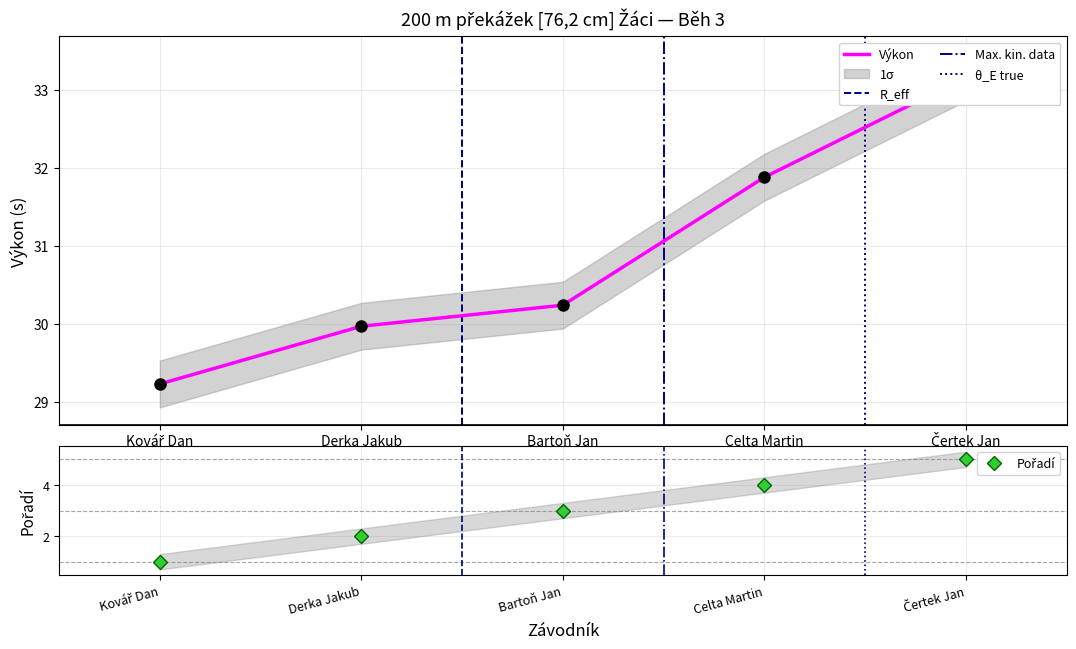

True or false: Výkon and Pořadí intersect in this chart.

False